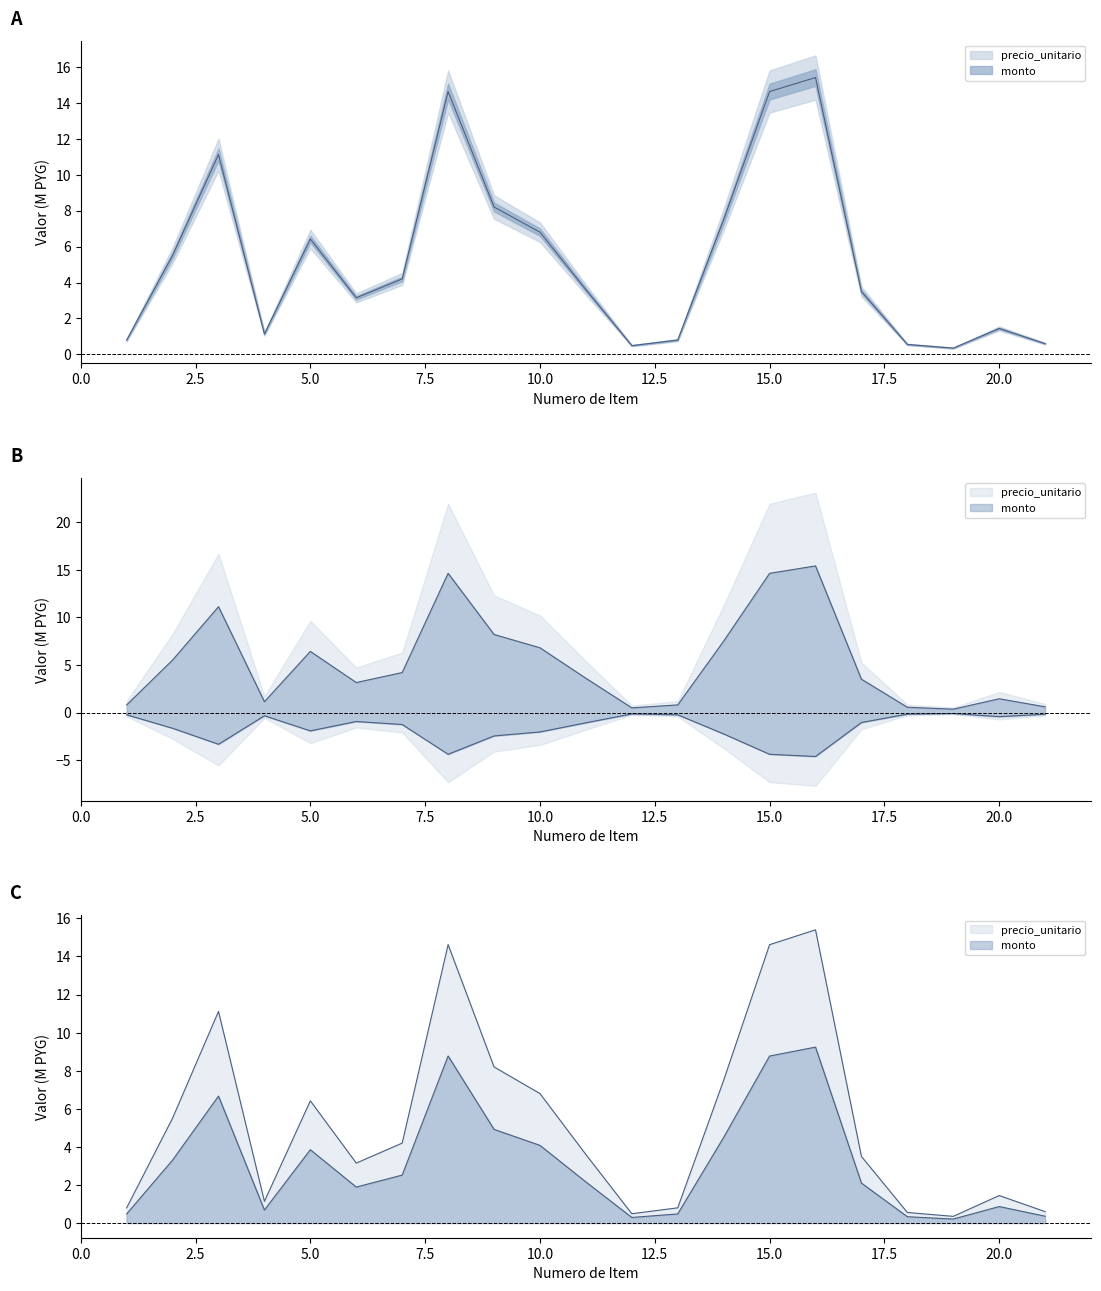

What is the average value of the monto series?

5.3